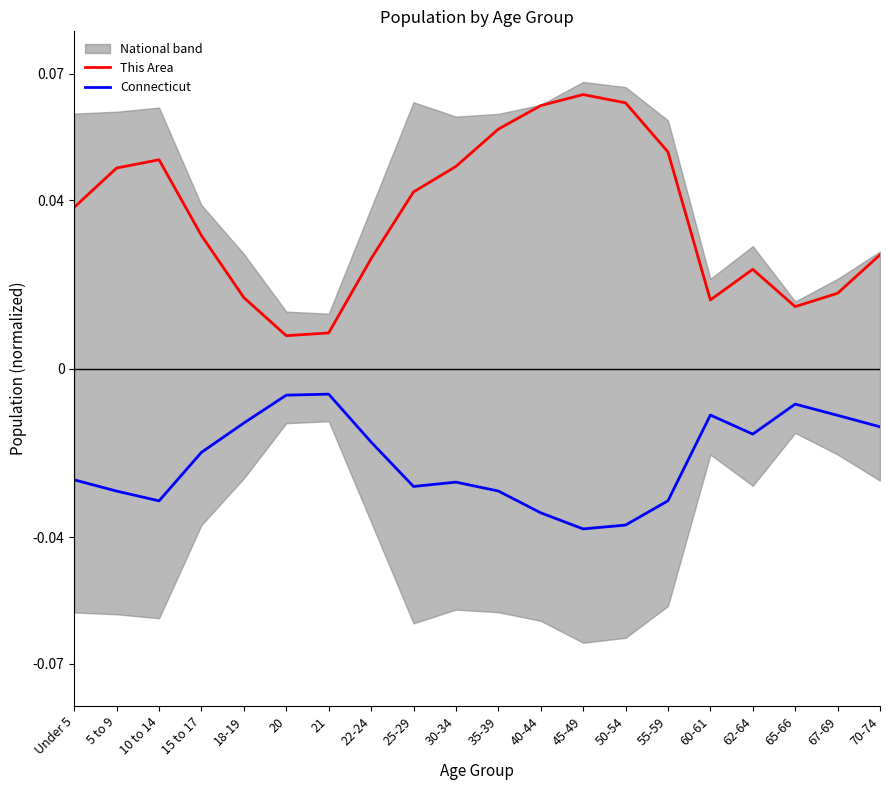

True or false: This Area and Connecticut intersect in this chart.

False